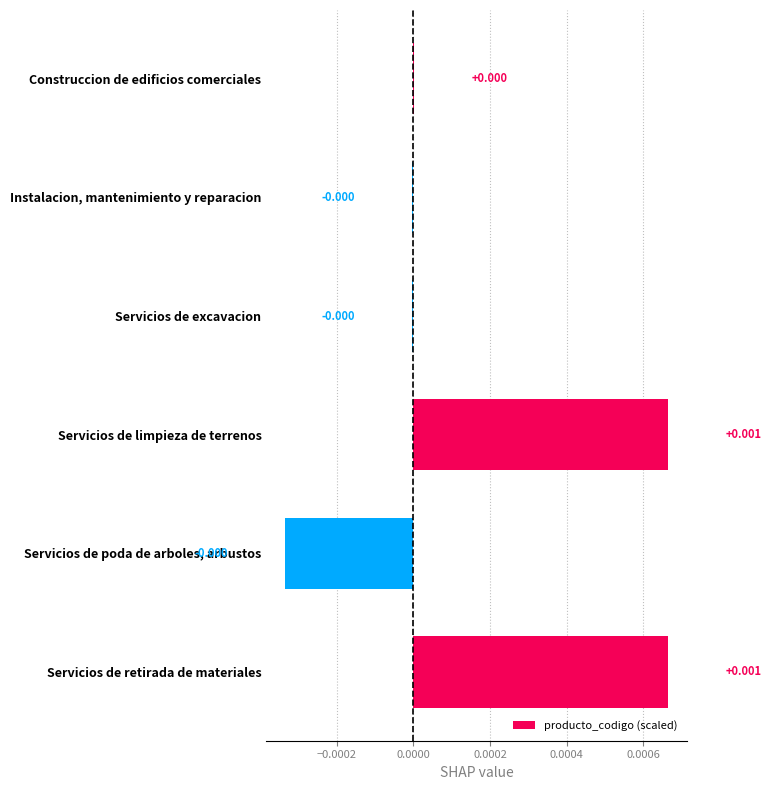

Does the chart contain stacked bars?

No